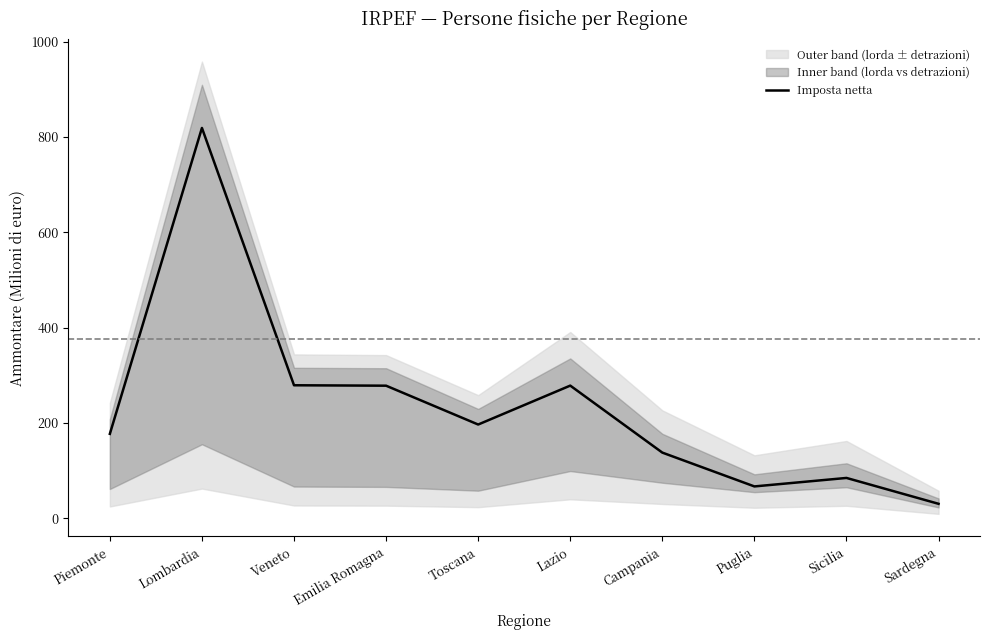

What is the smallest value displayed?

30.1